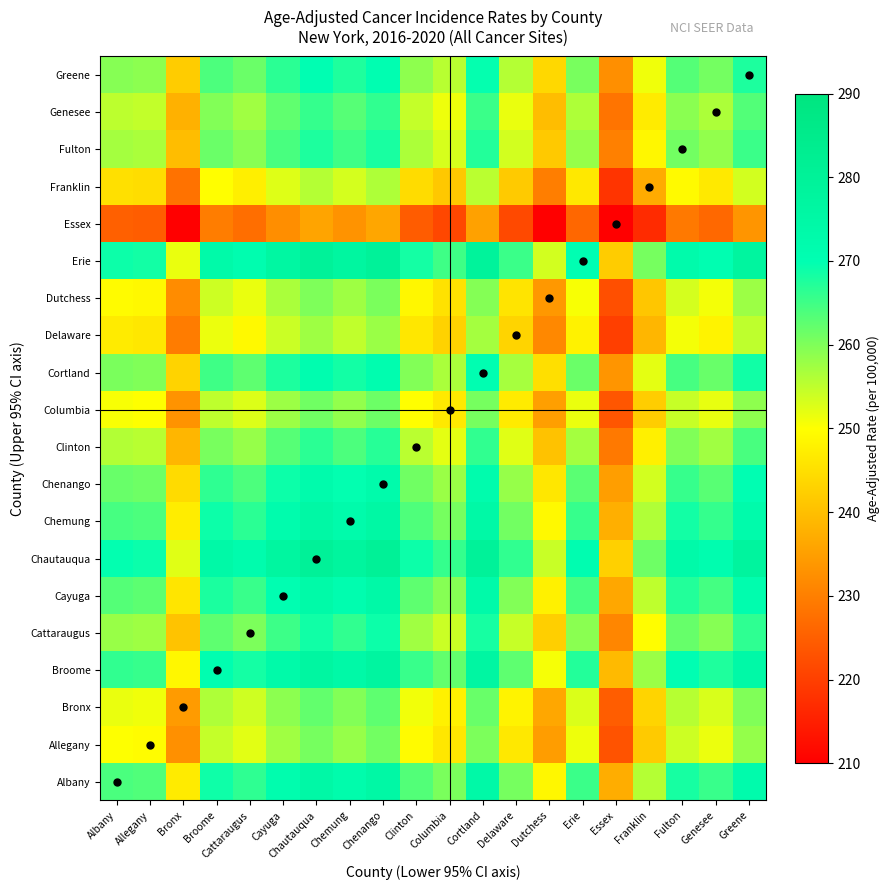

At which category is the sum across all series the highest?

Chenango